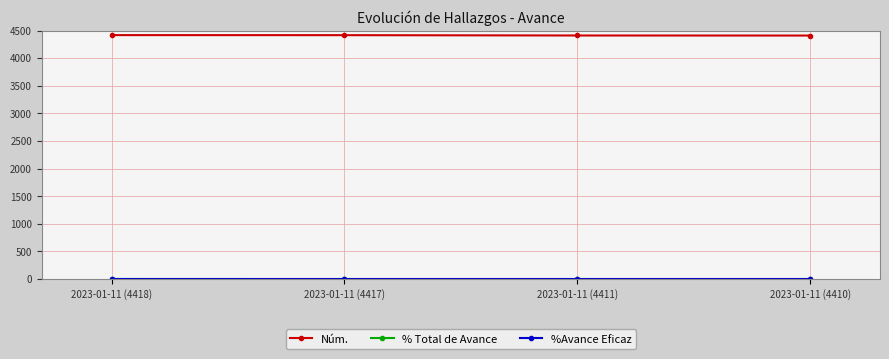

At how many categories does at least one series exceed 3982?

4